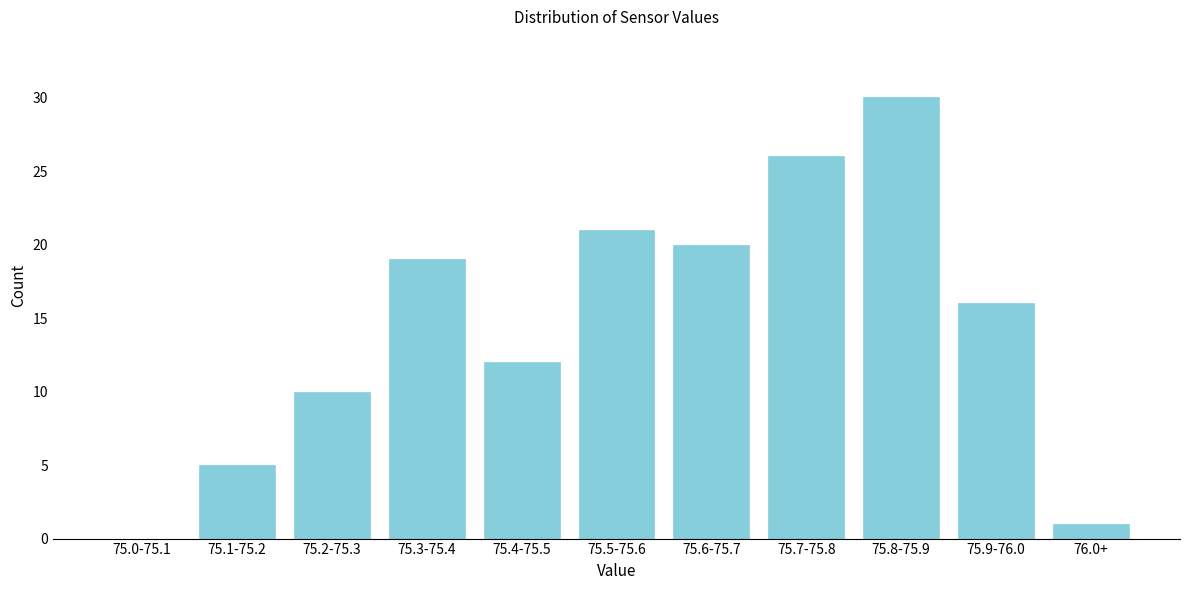

Reading right to left, what are all the values shown in this chart?

76.0+=1	75.9-76.0=16	75.8-75.9=30	75.7-75.8=26	75.6-75.7=20	75.5-75.6=21	75.4-75.5=12	75.3-75.4=19	75.2-75.3=10	75.1-75.2=5	75.0-75.1=0